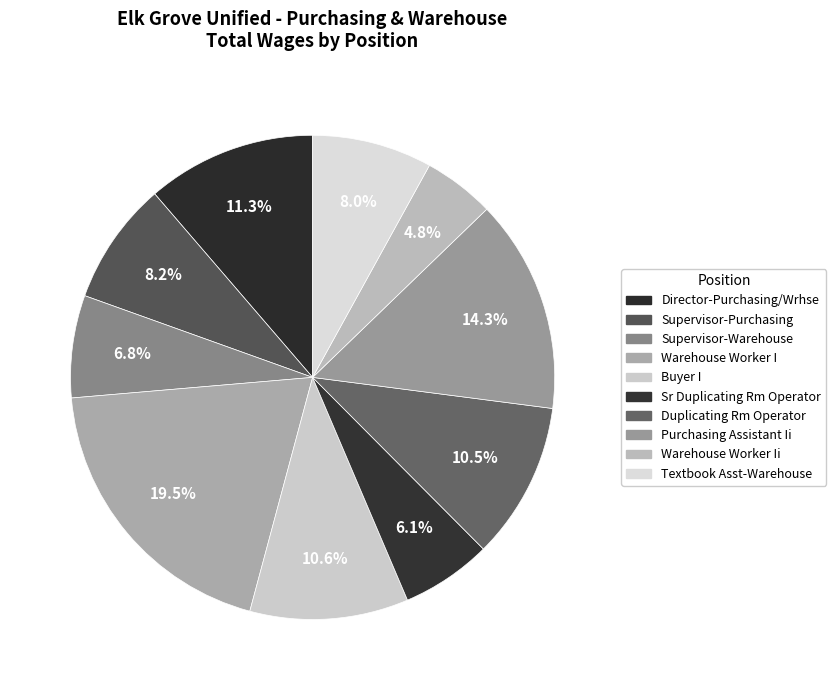

What is the largest slice in the pie chart?

Warehouse Worker I